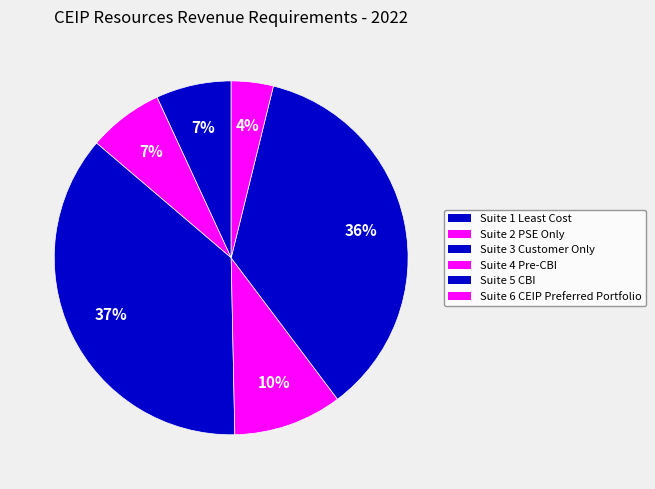

What portion of the pie excludes Suite 5 CBI?

64.1%